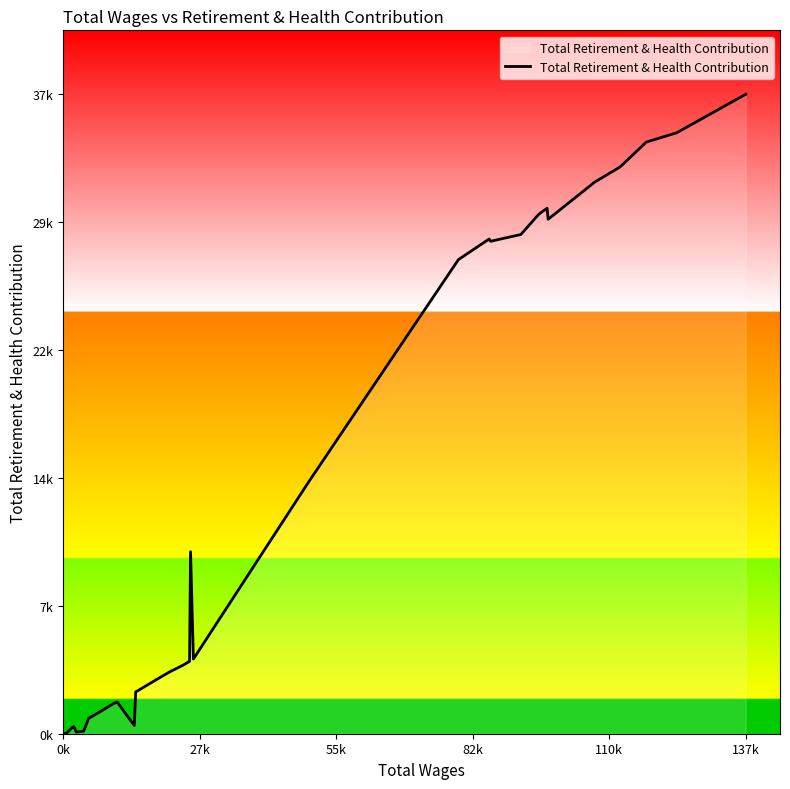

Does the chart have visible grid lines?

No